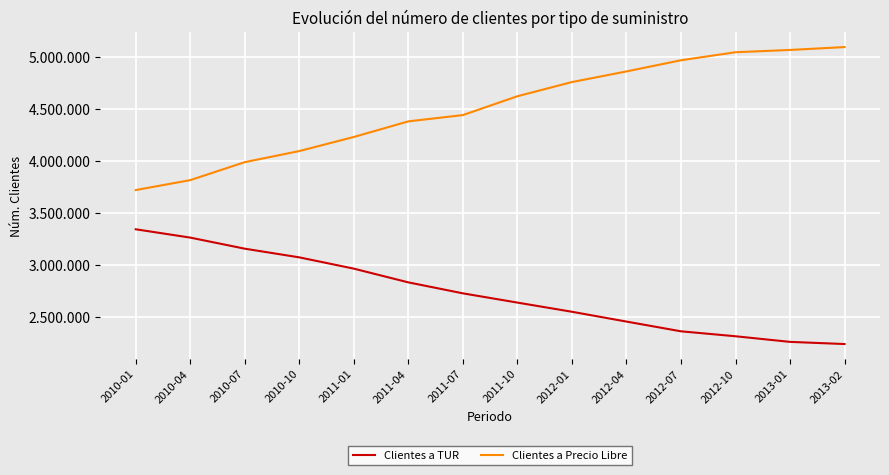

Which series has the largest total across all categories?

Clientes a Precio Libre